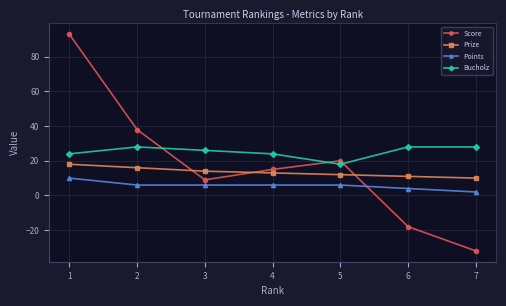

Count the number of categories in the chart.

7